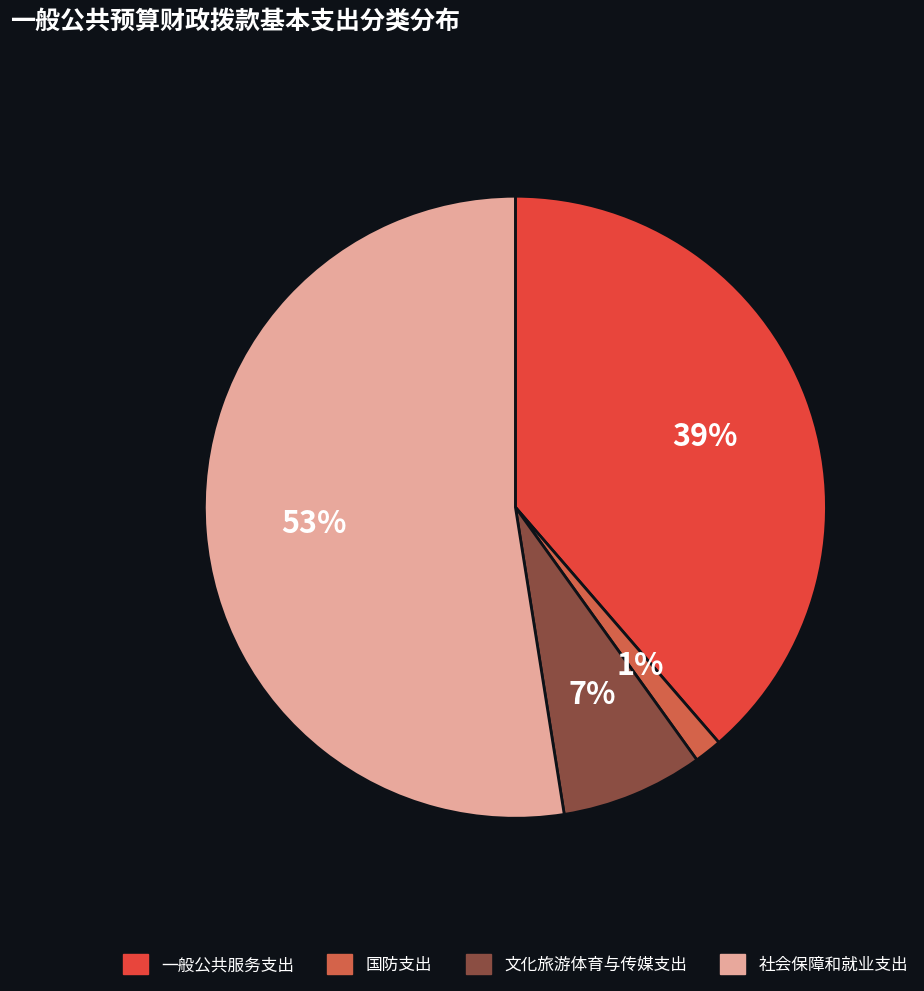

Rank the categories by value from highest to lowest.

社会保障和就业支出, 一般公共服务支出, 文化旅游体育与传媒支出, 国防支出